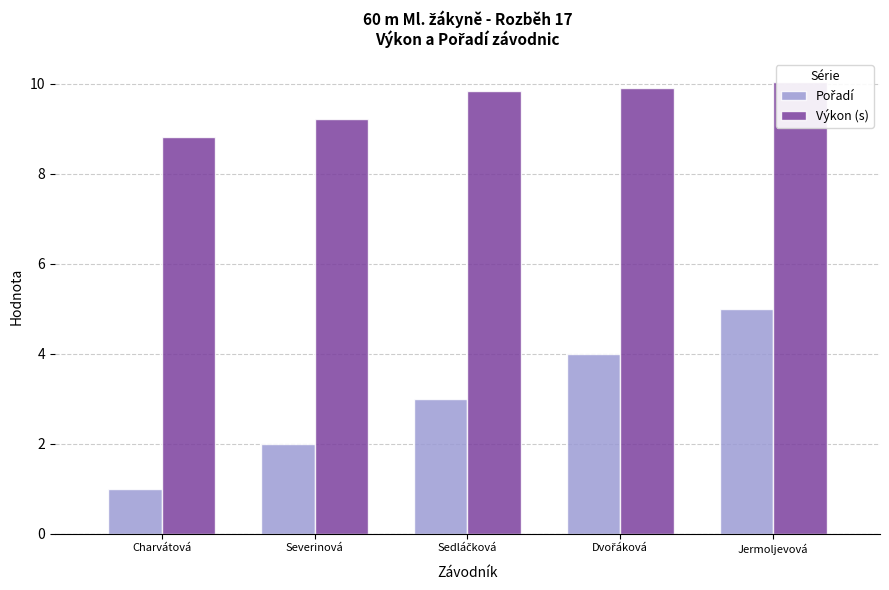

Reading right to left, transcribe all the data shown in this chart.

Pořadí: 5.0	4.0	3.0	2.0	1.0
Výkon (s): 10.1	9.9	9.8	9.2	8.8